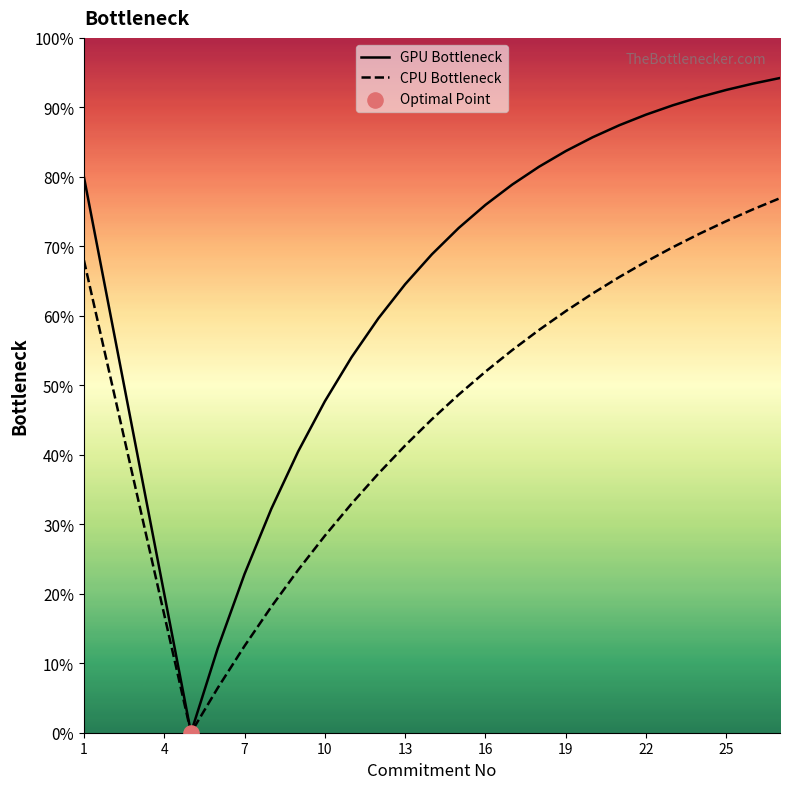

At how many categories does at least one series exceed 34?

22